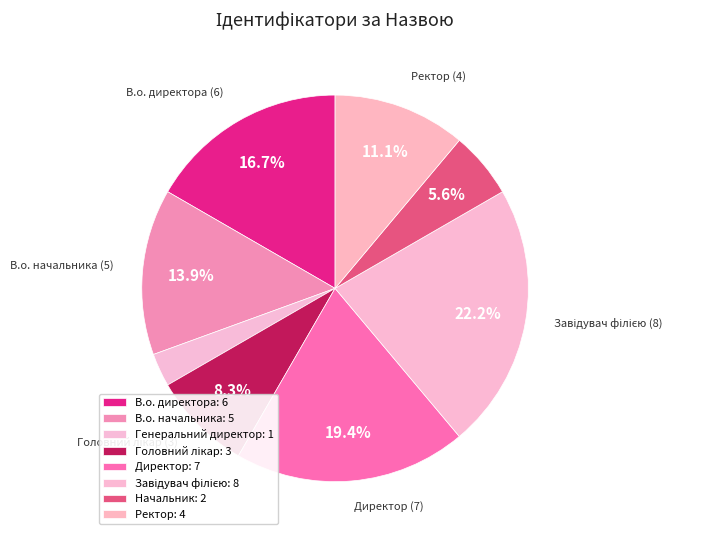

Do В.о. начальника and Головний лікар together represent more than half of the pie?

No